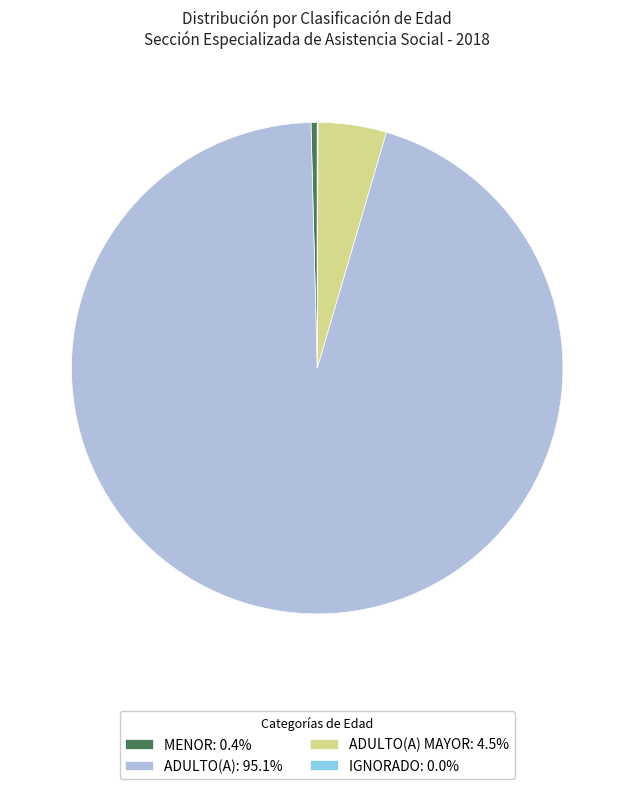

Is there any slice that represents more than half of the pie?

Yes